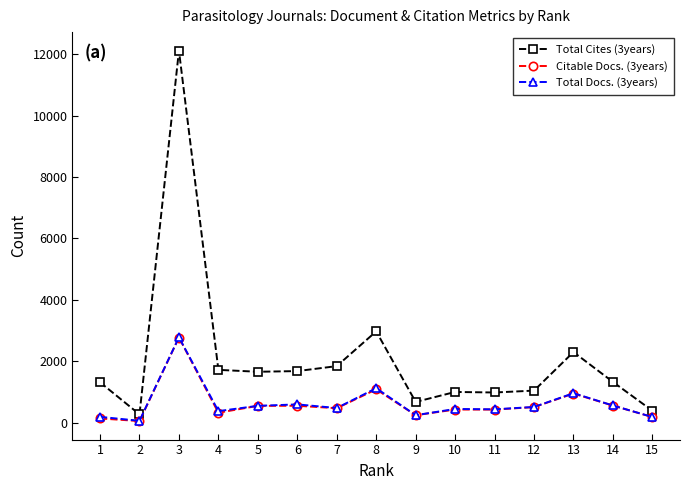

The value of Total Cites (3years) at 3 is 12115. True or false?

True